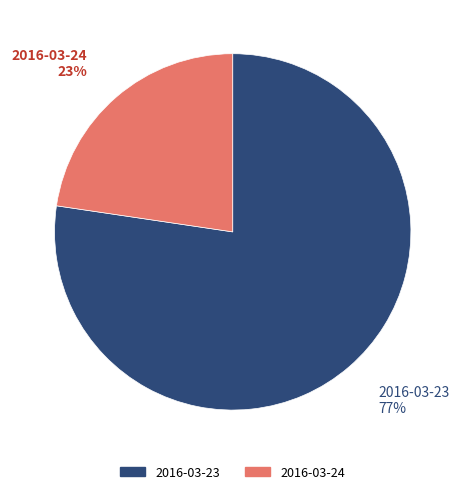

True or false: 2016-03-23 accounts for 67% of the total.

False